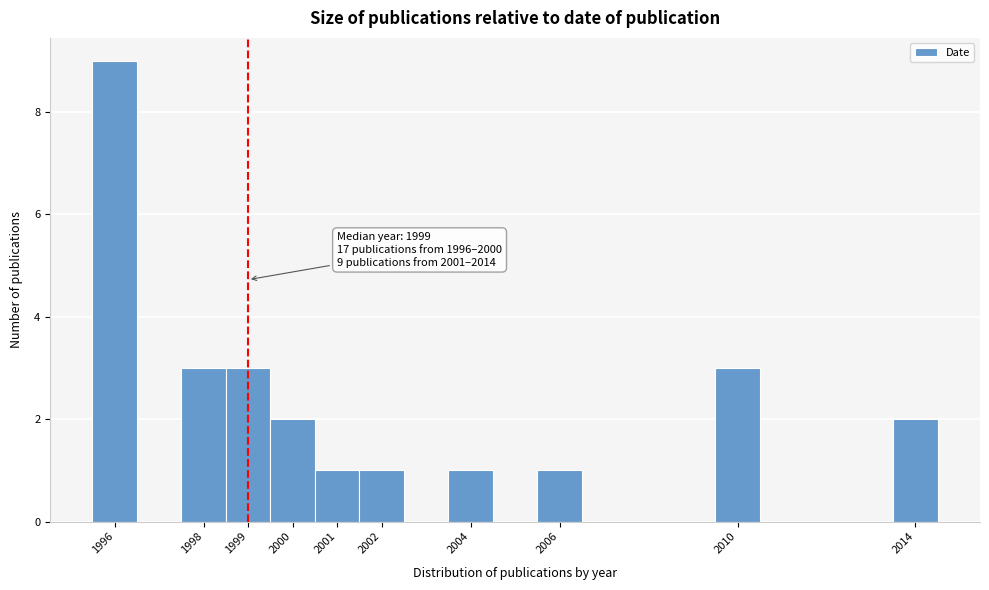

Which range on the x-axis has the tallest bar?

1995.5 to 1996.5